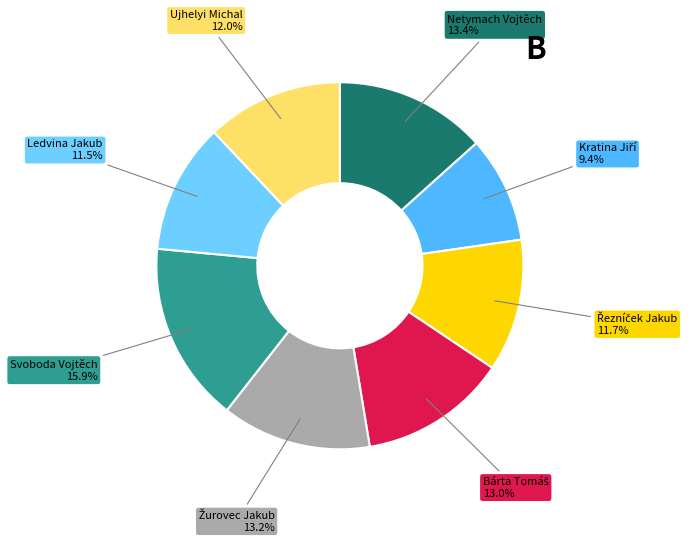

Is there a majority slice in this chart?

No